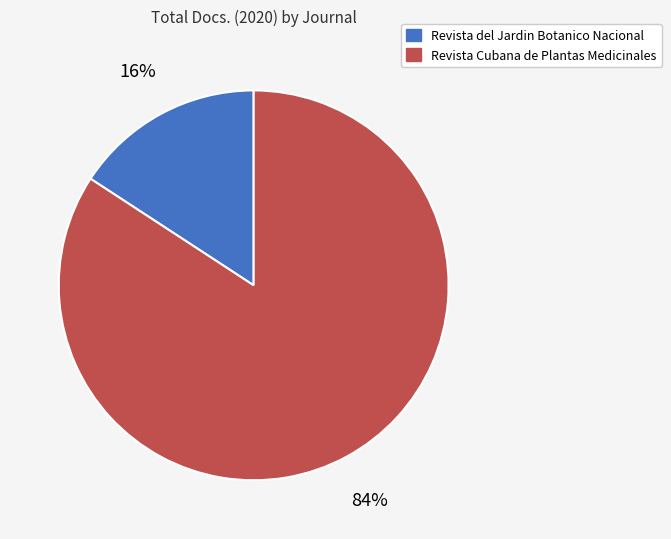

Between Revista Cubana de Plantas Medicinales and Revista del Jardin Botanico Nacional, which is larger?

Revista Cubana de Plantas Medicinales